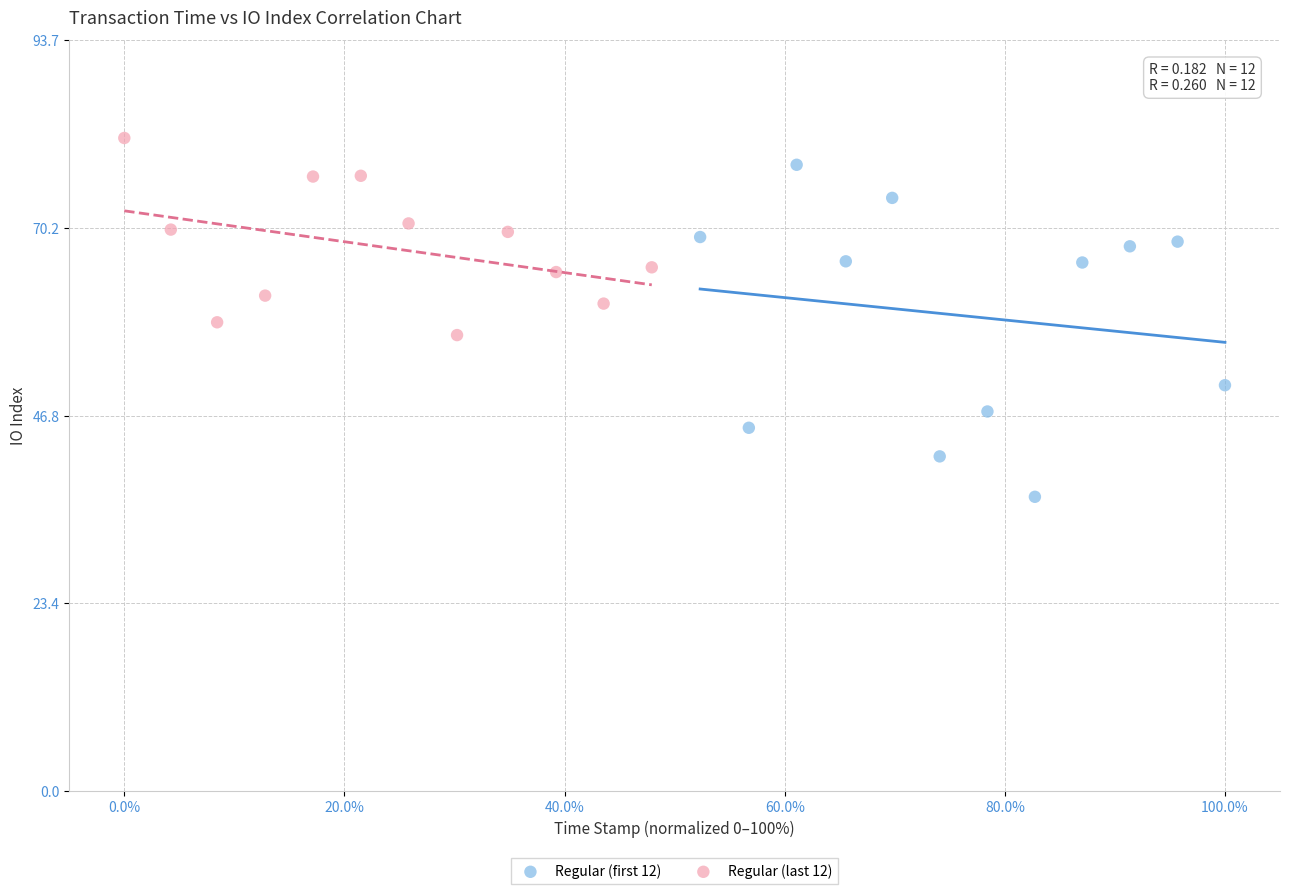

Which series reaches the minimum Y coordinate?

Regular (first 12)